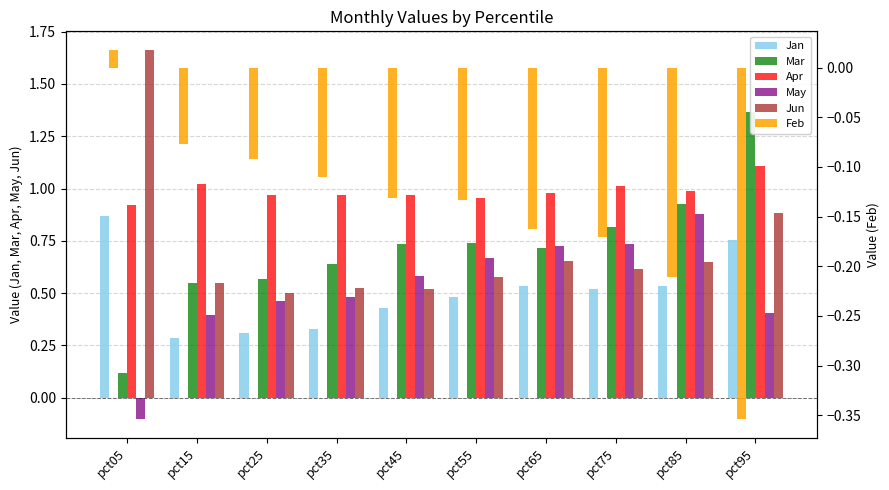

At how many categories does at least one series exceed 0?

10